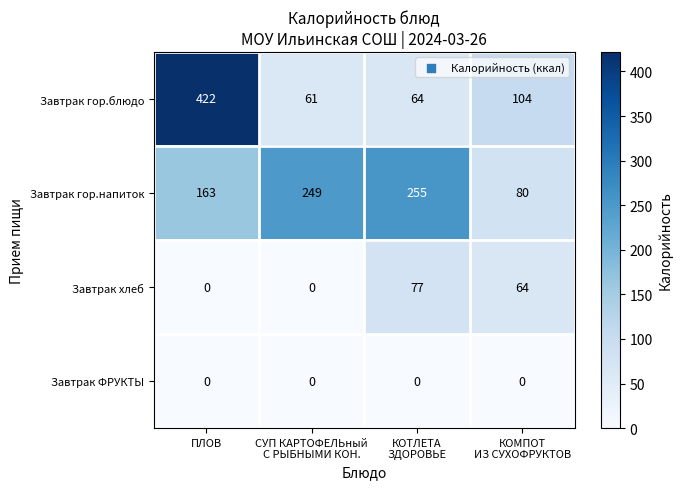

List the series in order of their peak value, lowest first.

Завтрак ФРУКТЫ, Завтрак хлеб, Завтрак гор.напиток, Завтрак гор.блюдо